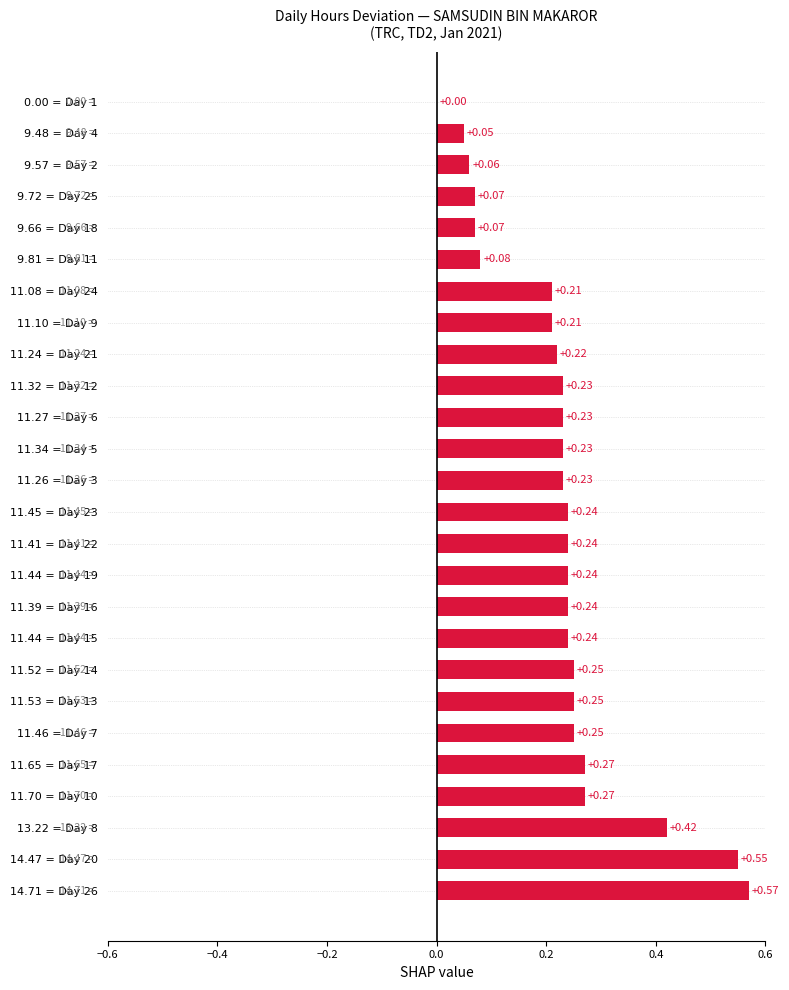

What is the sum of all values?

5.9